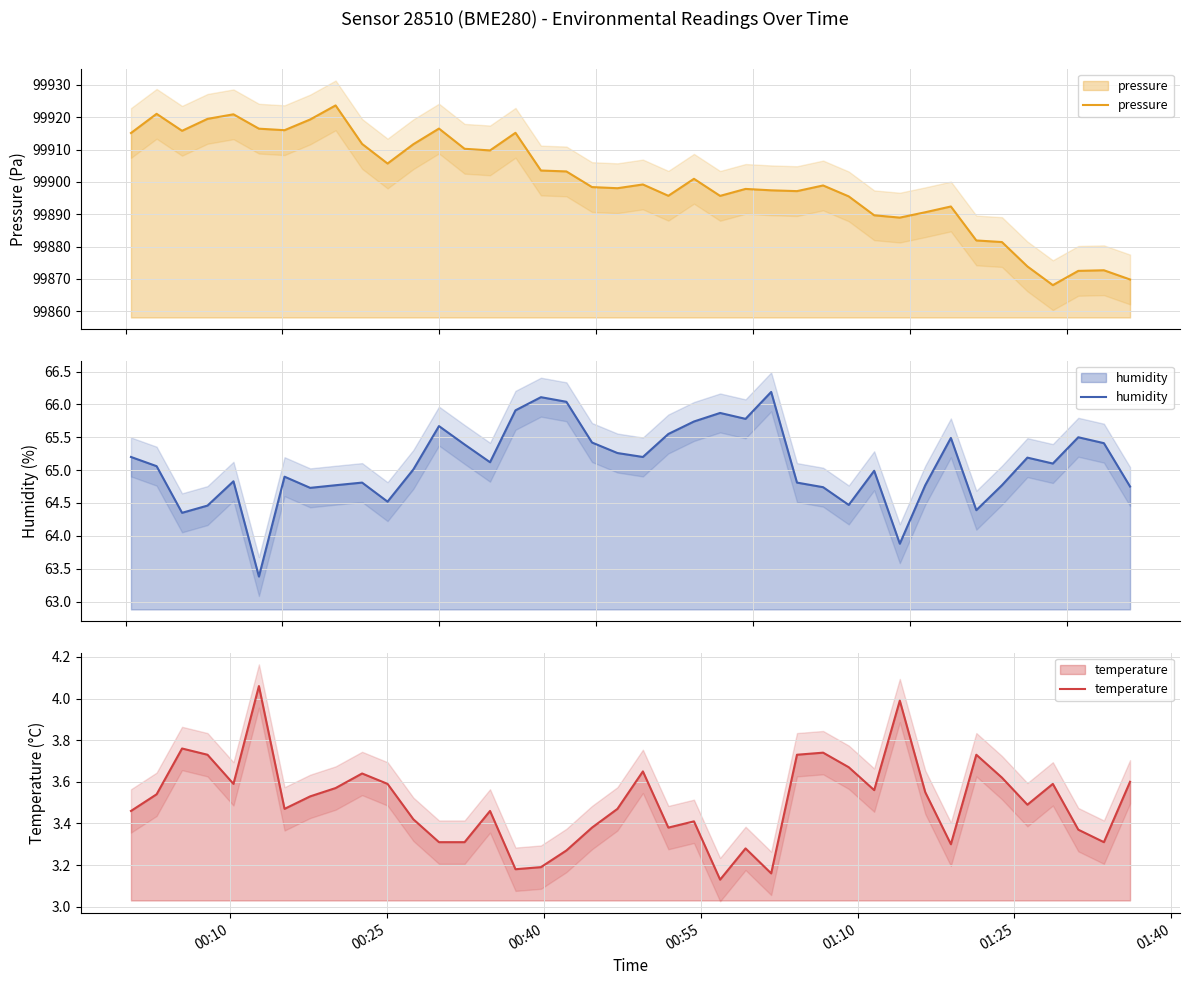

True or false: temperature and pressure cross at least once.

False